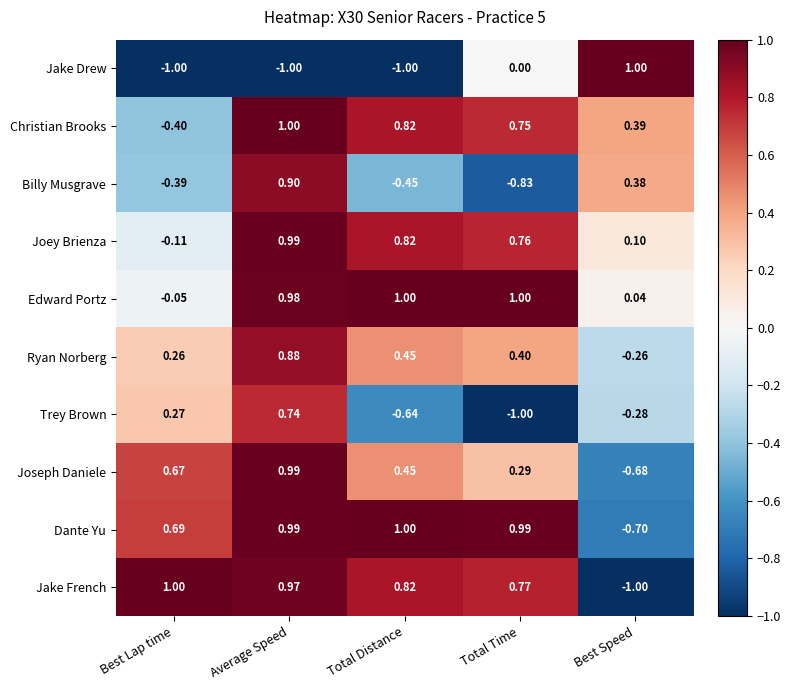

At which category is the sum across all series the highest?

Average Speed